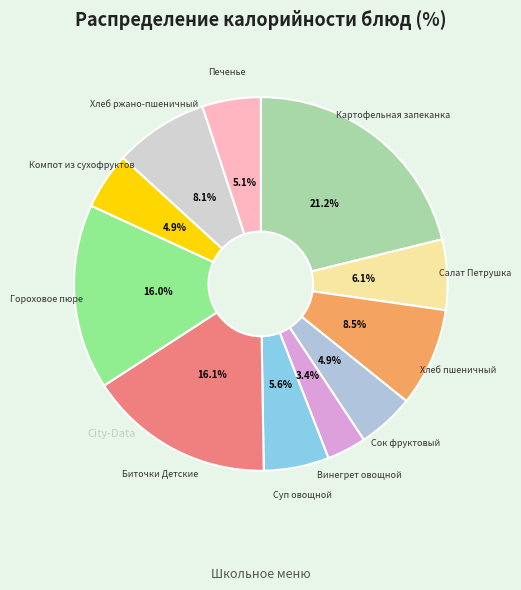

To the nearest percent, what is the difference between the largest and smallest slice percentages?

18%